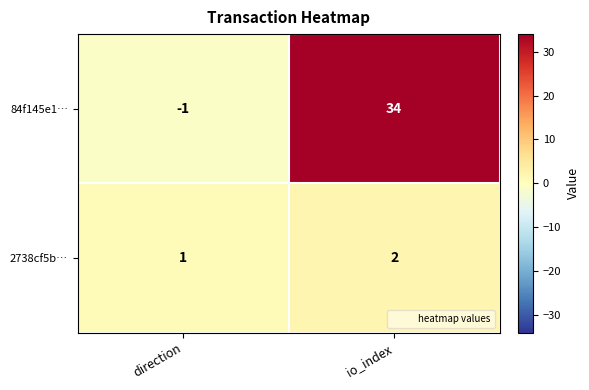

The value of 84f145e1… at direction is -1. True or false?

True